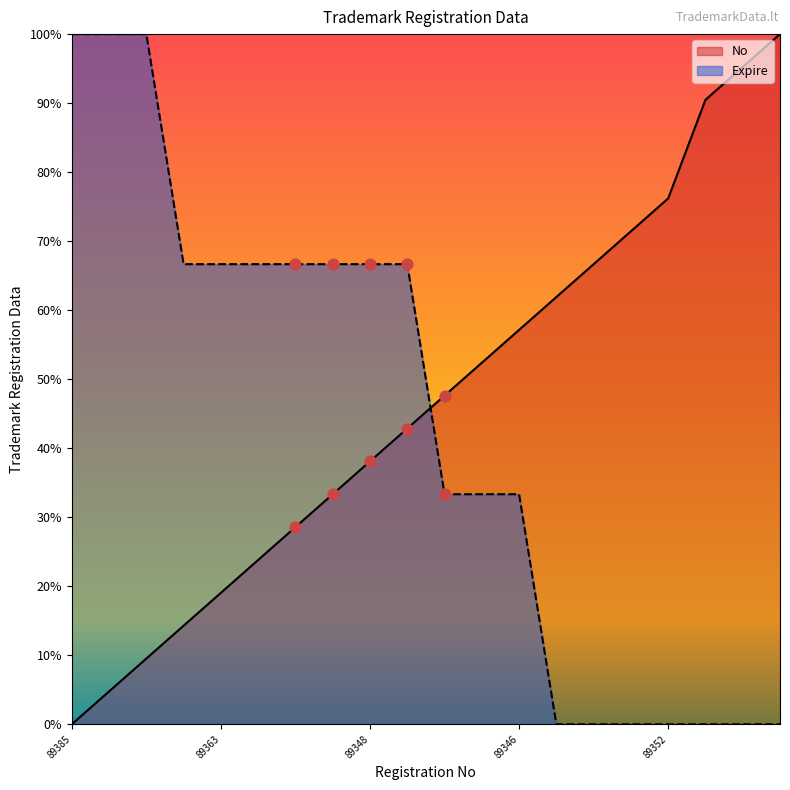

At how many categories does at least one series exceed 88?

6